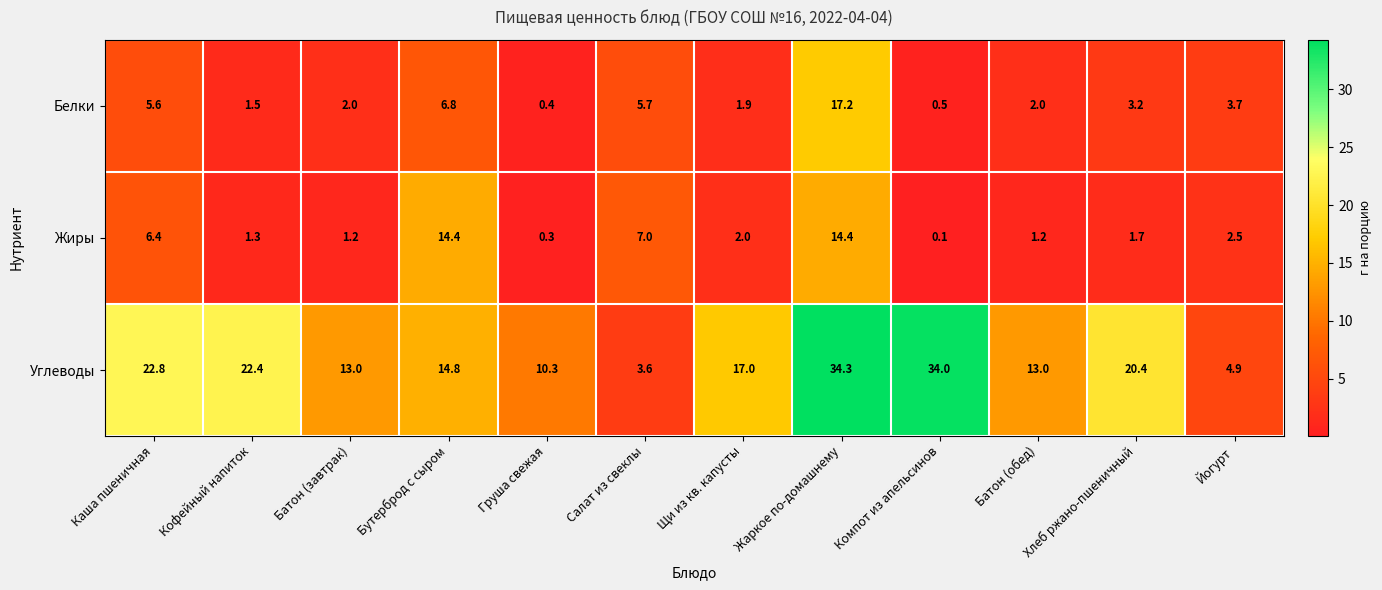

At which category is the sum across all series the highest?

Жаркое по-домашнему